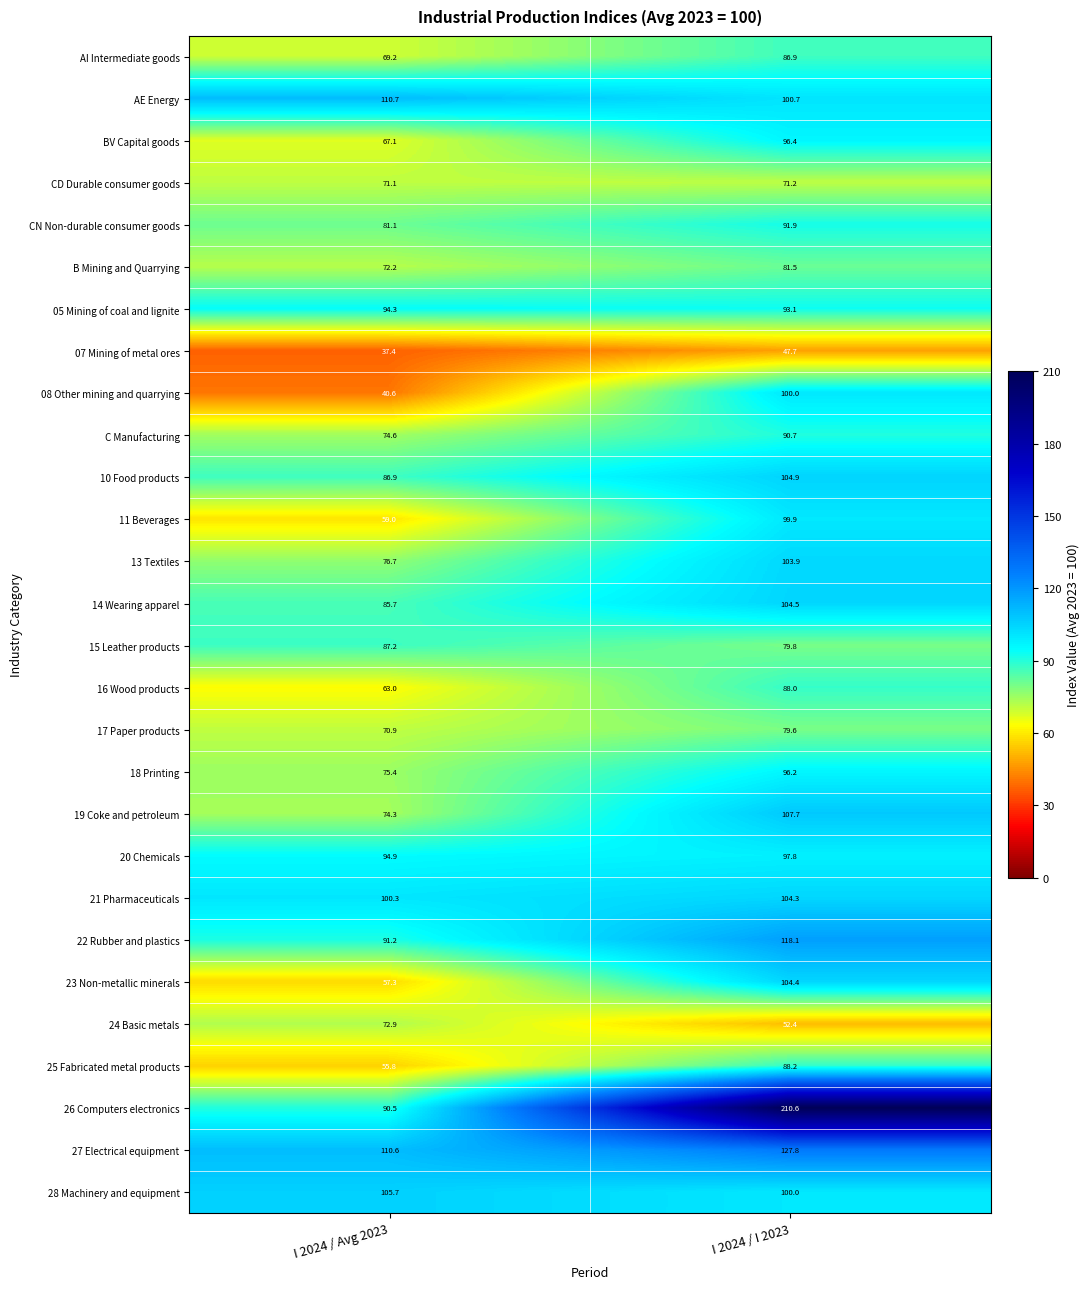

What is the difference between the maximum and minimum values in the 15 Leather products series?

7.4